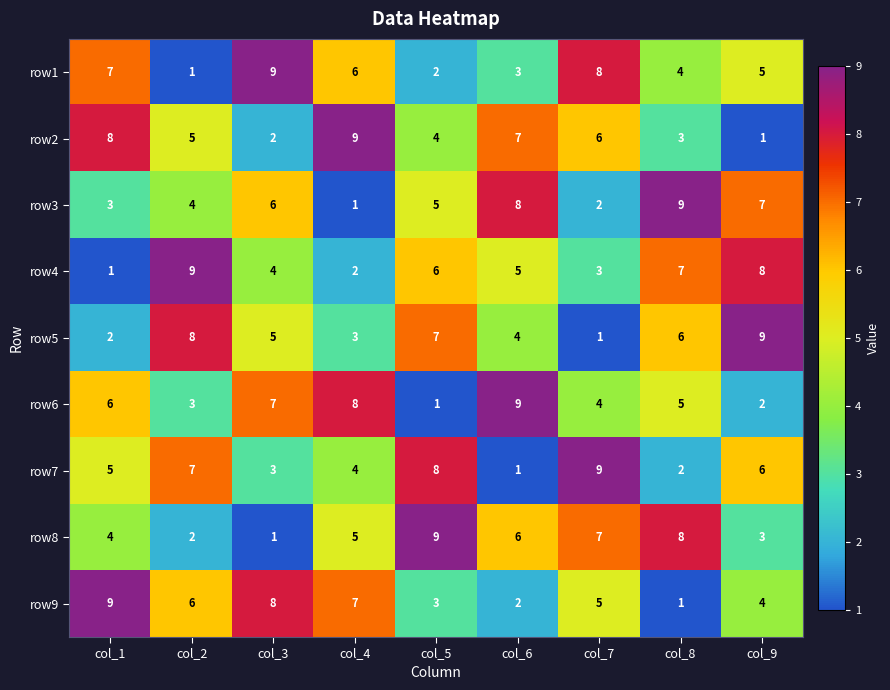

What is the sum of all row2 values?

45